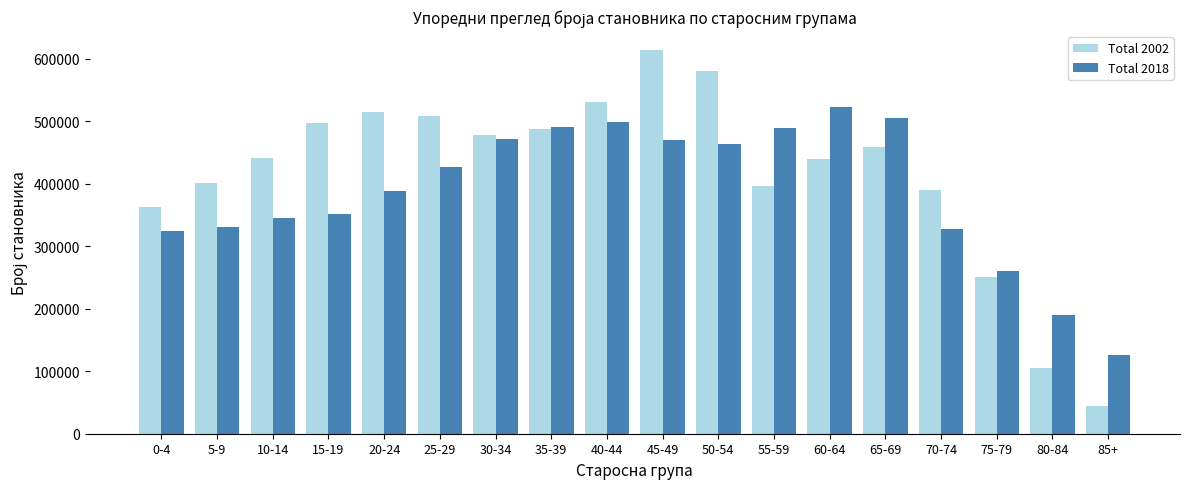

At 45-49, list the series in order from smallest to largest.

Total 2018, Total 2002